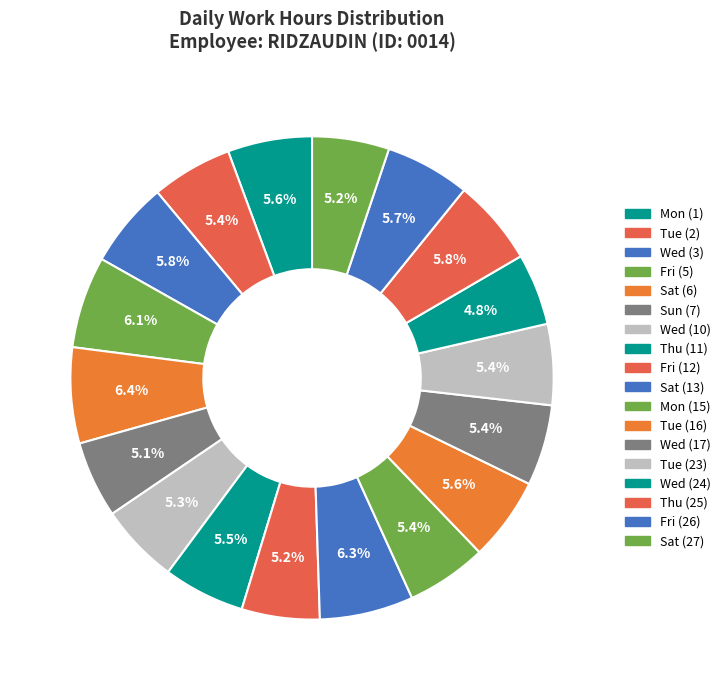

Approximately how many times larger is the value at Sat (6) compared to Wed (3)?

1.1